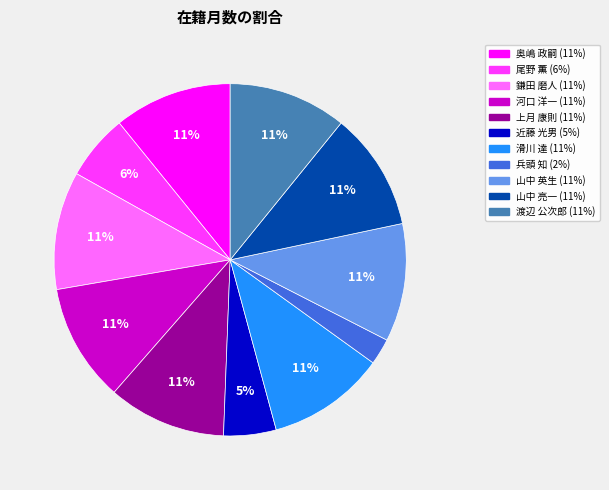

Which category has the smallest portion of the pie?

兵頭 知